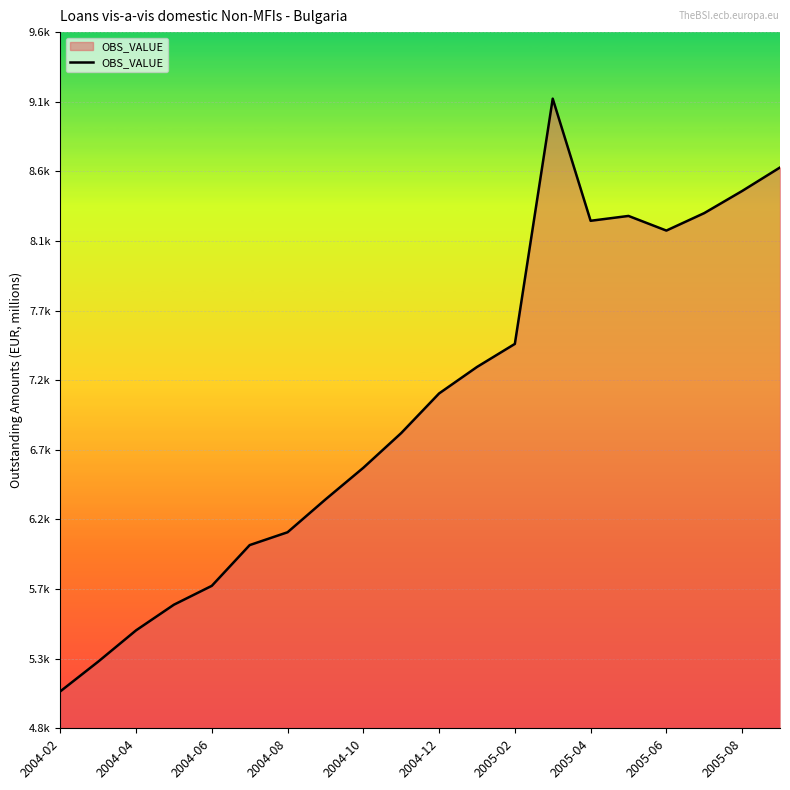

Is this an area chart (filled region under the line)?

Yes